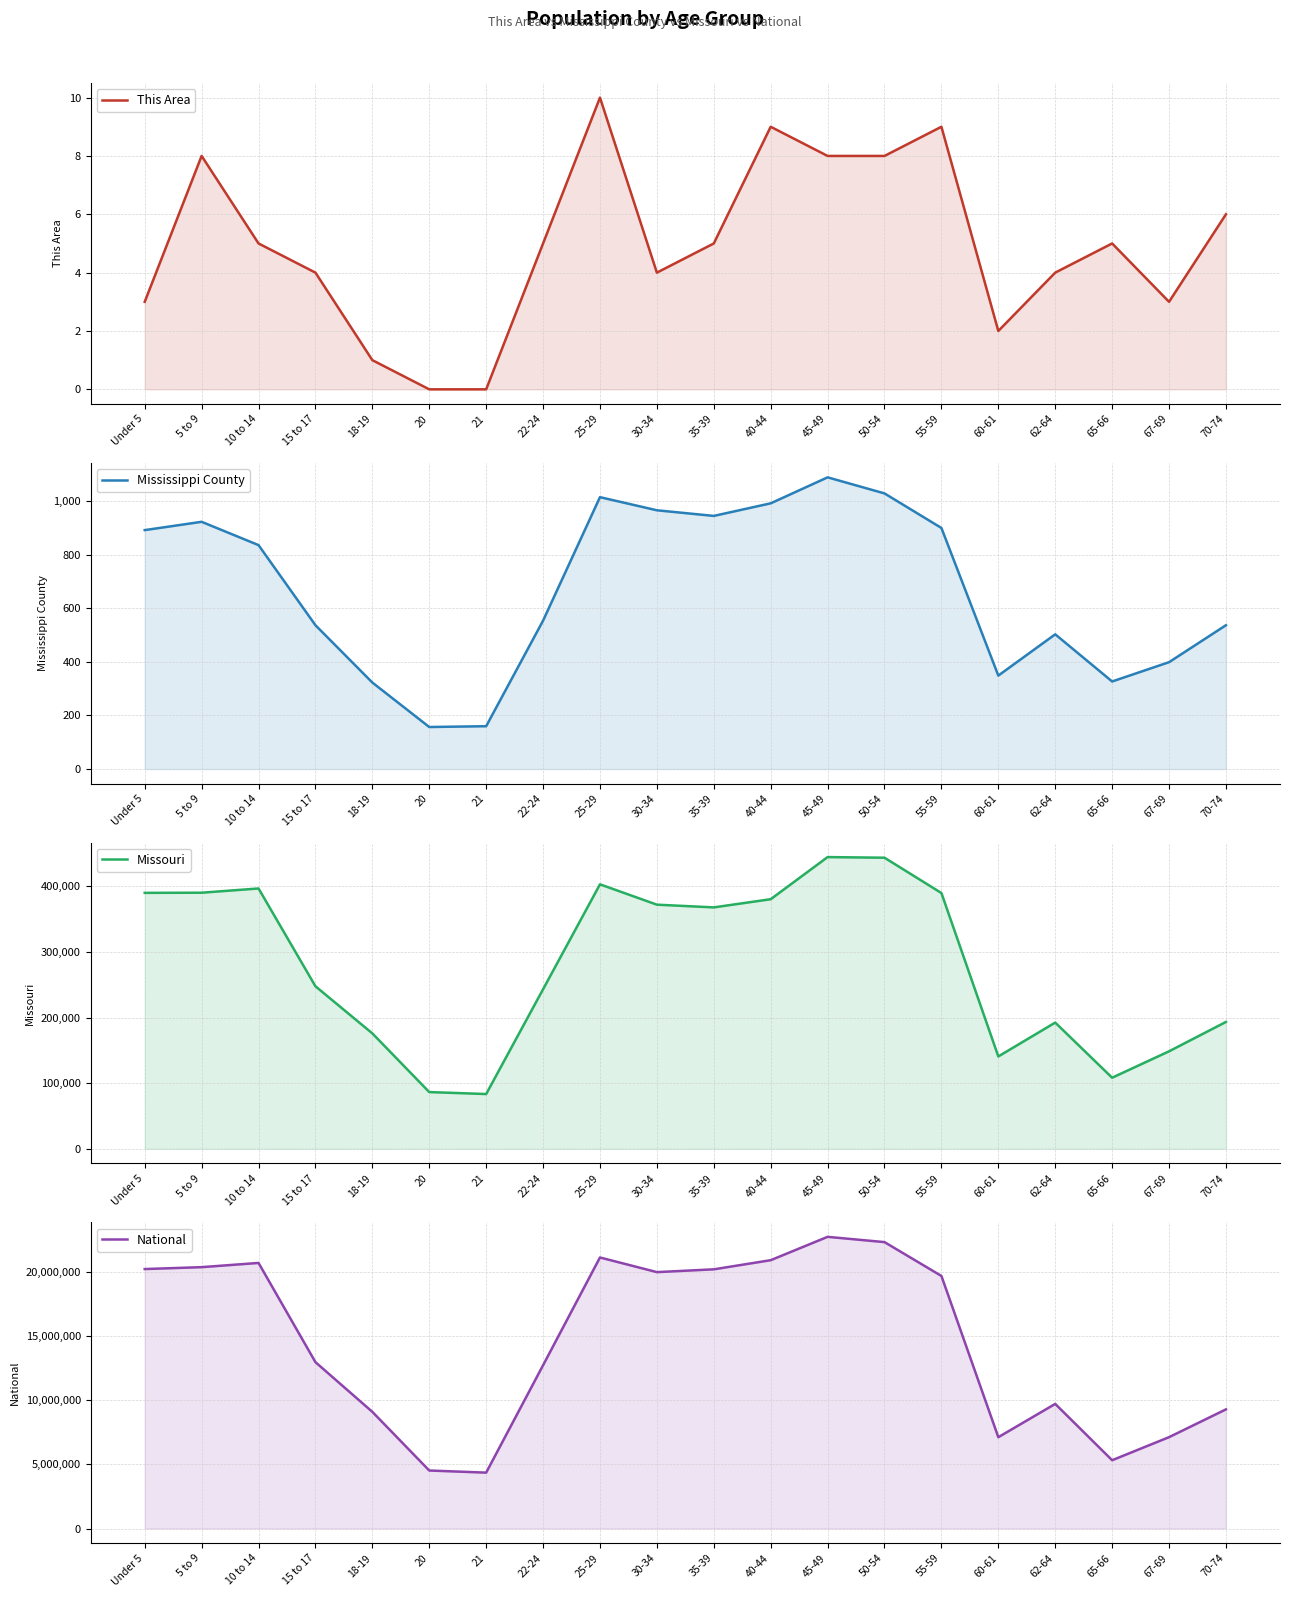

At 15 to 17, list the series in order from largest to smallest.

National, Missouri, Mississippi County, This Area